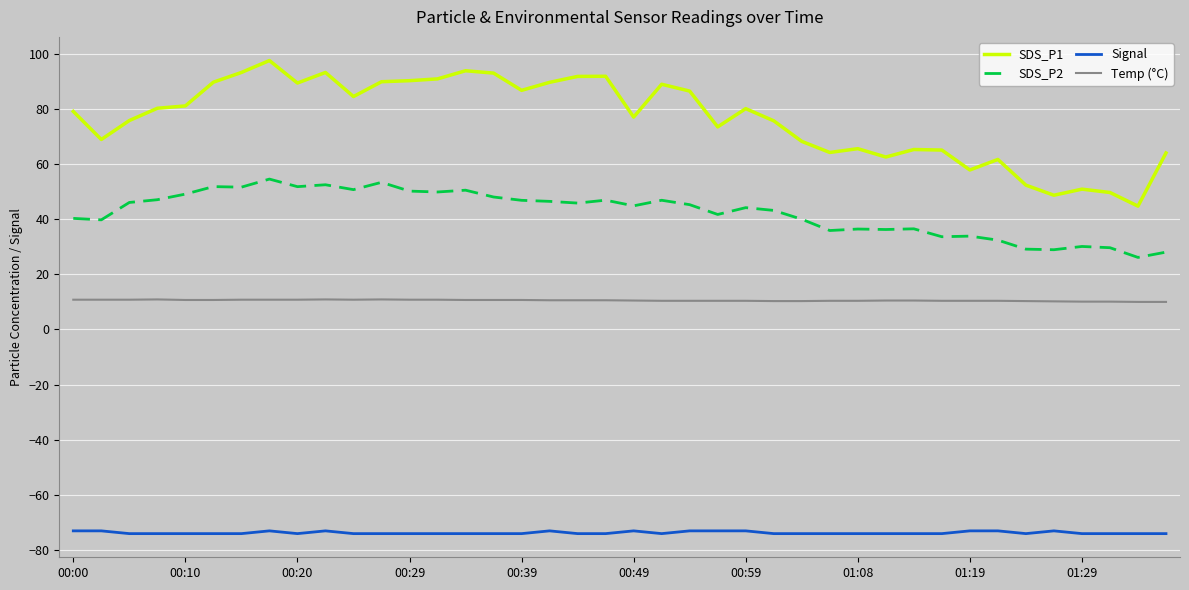

True or false: Signal and Temp (°C) cross at least once.

False